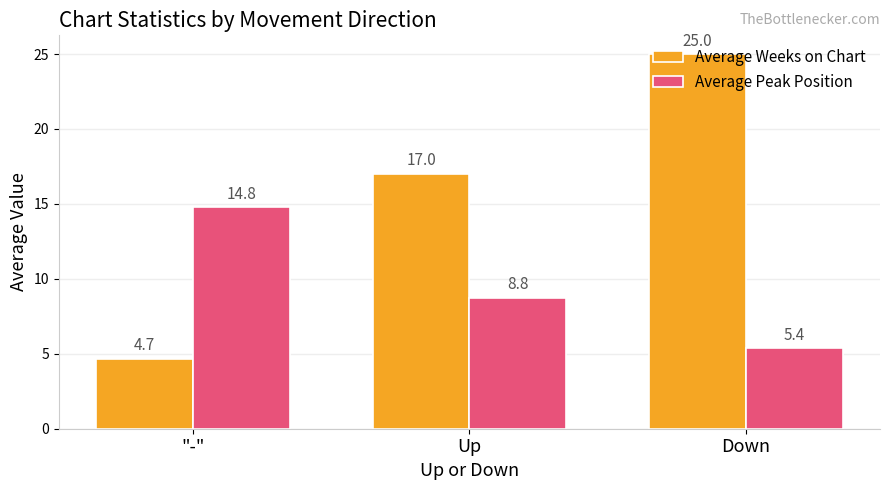

Rank the series at Up from lowest to highest value.

Average Peak Position, Average Weeks on Chart